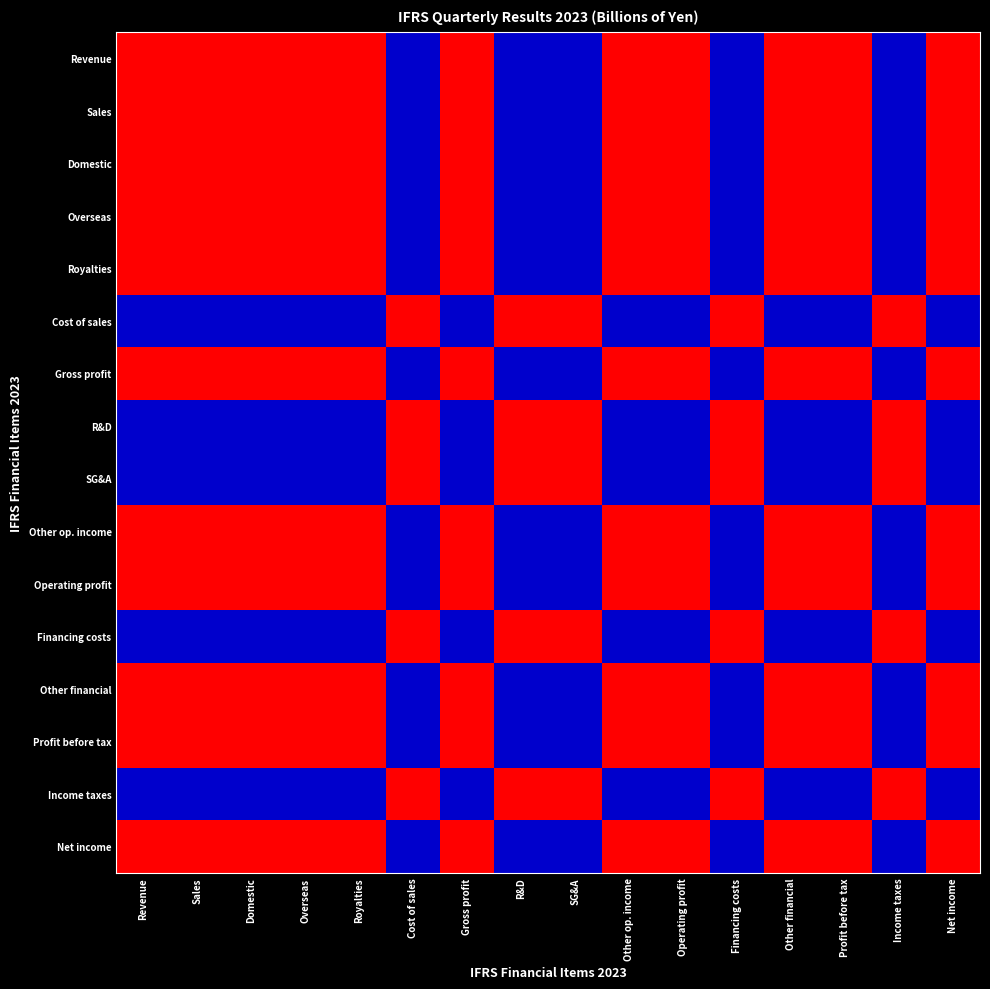

Reading left to right, what are all the values shown in this chart?

Revenue: Revenue=1.0	Sales=1.0	Domestic=1.0	Overseas=1.0	Royalties=1.0	Cost of sales=-1.0	Gross profit=1.0	R&D=-1.0	SG&A=-1.0	Other op. income=1.0	Operating profit=1.0	Financing costs=-1.0	Other financial=1.0	Profit before tax=1.0	Income taxes=-1.0	Net income=1.0
Sales: Revenue=1.0	Sales=1.0	Domestic=1.0	Overseas=1.0	Royalties=1.0	Cost of sales=-1.0	Gross profit=1.0	R&D=-1.0	SG&A=-1.0	Other op. income=1.0	Operating profit=1.0	Financing costs=-1.0	Other financial=1.0	Profit before tax=1.0	Income taxes=-1.0	Net income=1.0
Domestic: Revenue=1.0	Sales=1.0	Domestic=1.0	Overseas=1.0	Royalties=1.0	Cost of sales=-1.0	Gross profit=1.0	R&D=-1.0	SG&A=-1.0	Other op. income=1.0	Operating profit=1.0	Financing costs=-1.0	Other financial=1.0	Profit before tax=1.0	Income taxes=-1.0	Net income=1.0
Overseas: Revenue=1.0	Sales=1.0	Domestic=1.0	Overseas=1.0	Royalties=1.0	Cost of sales=-1.0	Gross profit=1.0	R&D=-1.0	SG&A=-1.0	Other op. income=1.0	Operating profit=1.0	Financing costs=-1.0	Other financial=1.0	Profit before tax=1.0	Income taxes=-1.0	Net income=1.0
Royalties: Revenue=1.0	Sales=1.0	Domestic=1.0	Overseas=1.0	Royalties=1.0	Cost of sales=-1.0	Gross profit=1.0	R&D=-1.0	SG&A=-1.0	Other op. income=1.0	Operating profit=1.0	Financing costs=-1.0	Other financial=1.0	Profit before tax=1.0	Income taxes=-1.0	Net income=1.0
Cost of sales: Revenue=-1.0	Sales=-1.0	Domestic=-1.0	Overseas=-1.0	Royalties=-1.0	Cost of sales=1.0	Gross profit=-1.0	R&D=1.0	SG&A=1.0	Other op. income=-1.0	Operating profit=-1.0	Financing costs=1.0	Other financial=-1.0	Profit before tax=-1.0	Income taxes=1.0	Net income=-1.0
Gross profit: Revenue=1.0	Sales=1.0	Domestic=1.0	Overseas=1.0	Royalties=1.0	Cost of sales=-1.0	Gross profit=1.0	R&D=-1.0	SG&A=-1.0	Other op. income=1.0	Operating profit=1.0	Financing costs=-1.0	Other financial=1.0	Profit before tax=1.0	Income taxes=-1.0	Net income=1.0
R&D: Revenue=-1.0	Sales=-1.0	Domestic=-1.0	Overseas=-1.0	Royalties=-1.0	Cost of sales=1.0	Gross profit=-1.0	R&D=1.0	SG&A=1.0	Other op. income=-1.0	Operating profit=-1.0	Financing costs=1.0	Other financial=-1.0	Profit before tax=-1.0	Income taxes=1.0	Net income=-1.0
SG&A: Revenue=-1.0	Sales=-1.0	Domestic=-1.0	Overseas=-1.0	Royalties=-1.0	Cost of sales=1.0	Gross profit=-1.0	R&D=1.0	SG&A=1.0	Other op. income=-1.0	Operating profit=-1.0	Financing costs=1.0	Other financial=-1.0	Profit before tax=-1.0	Income taxes=1.0	Net income=-1.0
Other op. income: Revenue=1.0	Sales=1.0	Domestic=1.0	Overseas=1.0	Royalties=1.0	Cost of sales=-1.0	Gross profit=1.0	R&D=-1.0	SG&A=-1.0	Other op. income=1.0	Operating profit=1.0	Financing costs=-1.0	Other financial=1.0	Profit before tax=1.0	Income taxes=-1.0	Net income=1.0
Operating profit: Revenue=1.0	Sales=1.0	Domestic=1.0	Overseas=1.0	Royalties=1.0	Cost of sales=-1.0	Gross profit=1.0	R&D=-1.0	SG&A=-1.0	Other op. income=1.0	Operating profit=1.0	Financing costs=-1.0	Other financial=1.0	Profit before tax=1.0	Income taxes=-1.0	Net income=1.0
Financing costs: Revenue=-1.0	Sales=-1.0	Domestic=-1.0	Overseas=-1.0	Royalties=-1.0	Cost of sales=1.0	Gross profit=-1.0	R&D=1.0	SG&A=1.0	Other op. income=-1.0	Operating profit=-1.0	Financing costs=1.0	Other financial=-1.0	Profit before tax=-1.0	Income taxes=1.0	Net income=-1.0
Other financial: Revenue=1.0	Sales=1.0	Domestic=1.0	Overseas=1.0	Royalties=1.0	Cost of sales=-1.0	Gross profit=1.0	R&D=-1.0	SG&A=-1.0	Other op. income=1.0	Operating profit=1.0	Financing costs=-1.0	Other financial=1.0	Profit before tax=1.0	Income taxes=-1.0	Net income=1.0
Profit before tax: Revenue=1.0	Sales=1.0	Domestic=1.0	Overseas=1.0	Royalties=1.0	Cost of sales=-1.0	Gross profit=1.0	R&D=-1.0	SG&A=-1.0	Other op. income=1.0	Operating profit=1.0	Financing costs=-1.0	Other financial=1.0	Profit before tax=1.0	Income taxes=-1.0	Net income=1.0
Income taxes: Revenue=-1.0	Sales=-1.0	Domestic=-1.0	Overseas=-1.0	Royalties=-1.0	Cost of sales=1.0	Gross profit=-1.0	R&D=1.0	SG&A=1.0	Other op. income=-1.0	Operating profit=-1.0	Financing costs=1.0	Other financial=-1.0	Profit before tax=-1.0	Income taxes=1.0	Net income=-1.0
Net income: Revenue=1.0	Sales=1.0	Domestic=1.0	Overseas=1.0	Royalties=1.0	Cost of sales=-1.0	Gross profit=1.0	R&D=-1.0	SG&A=-1.0	Other op. income=1.0	Operating profit=1.0	Financing costs=-1.0	Other financial=1.0	Profit before tax=1.0	Income taxes=-1.0	Net income=1.0